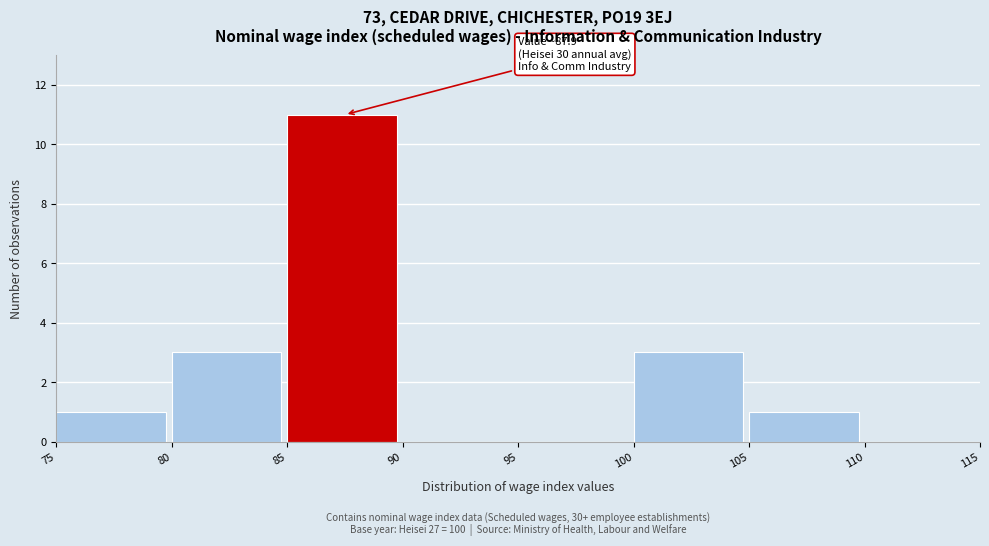

Which range on the x-axis has the tallest bar?

85 to 90